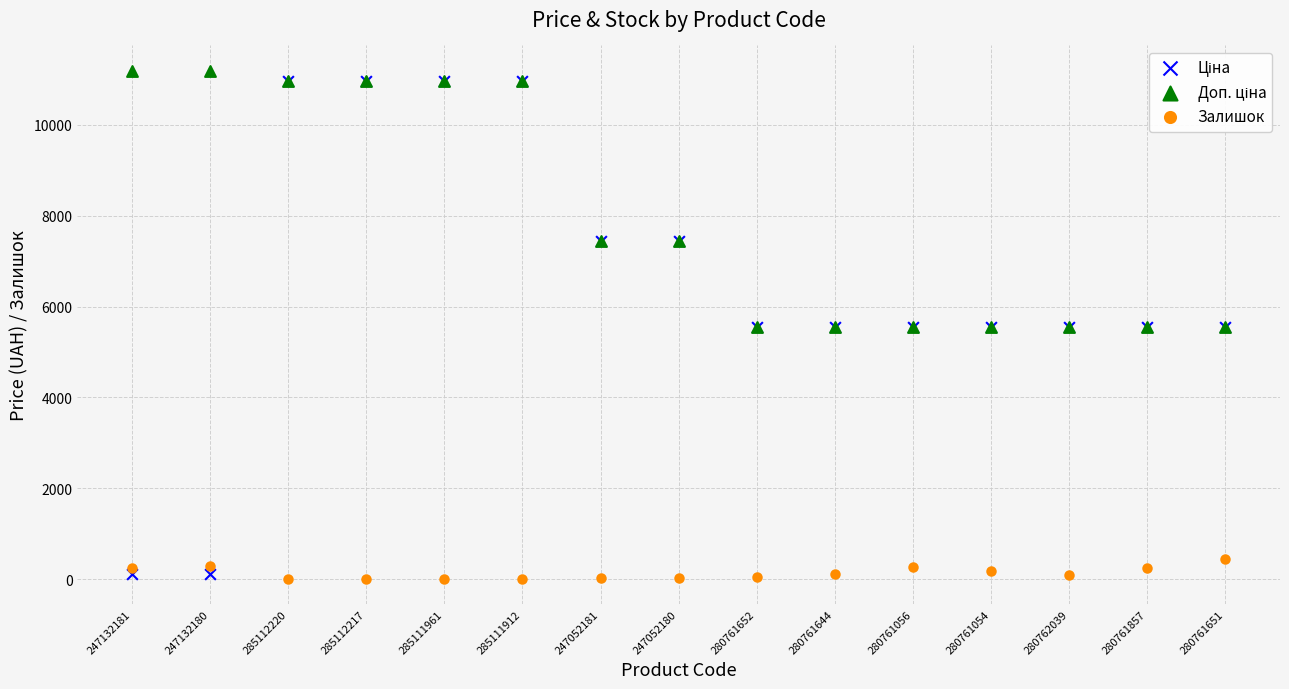

Which series reaches the maximum Y coordinate?

Доп. ціна